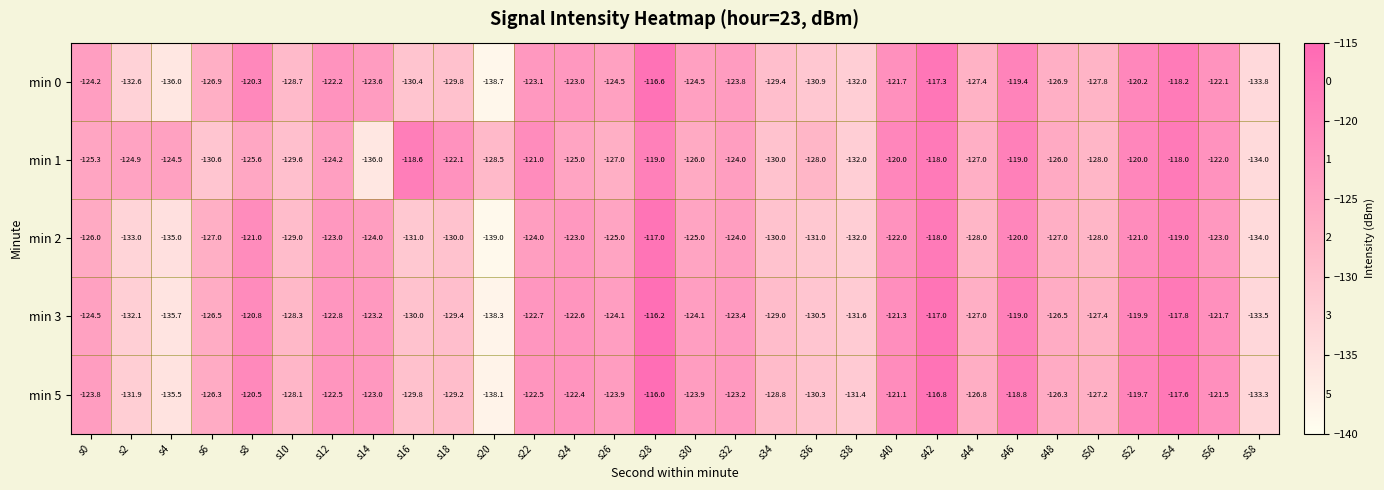

How many values in the min 2 series are below -125?

15